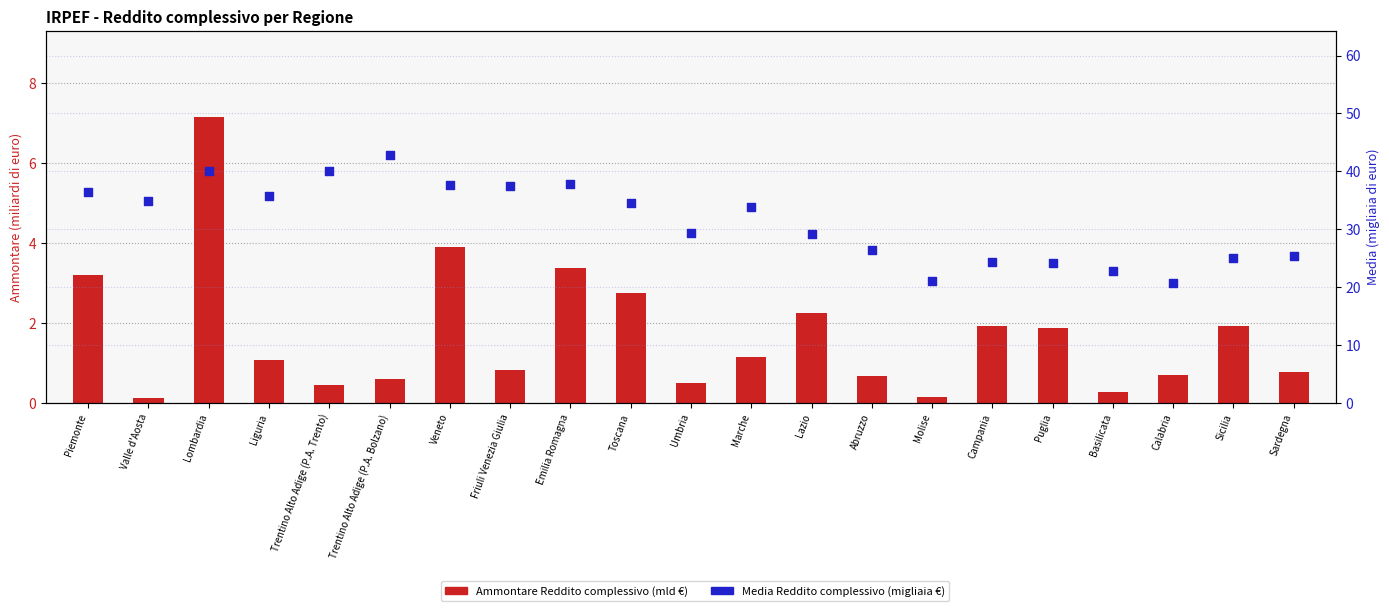

What are all the series names shown in the legend?

Ammontare Reddito complessivo (mld €), Media Reddito complessivo (migliaia €)